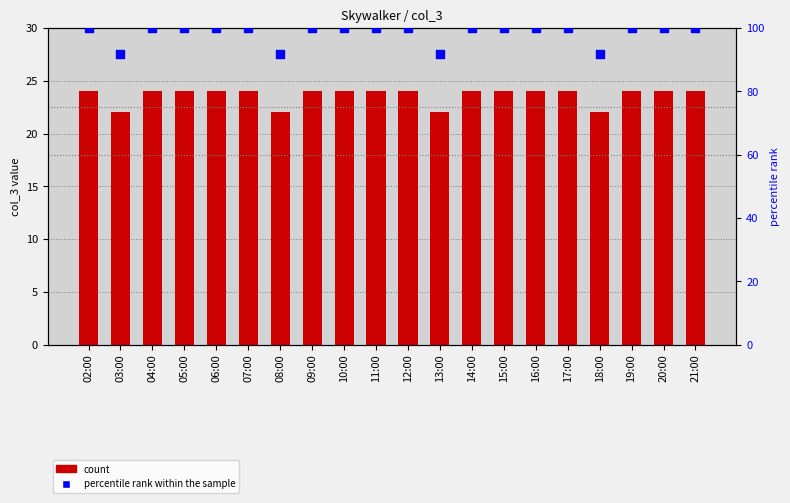

Which series has the largest total across all categories?

percentile rank within the sample